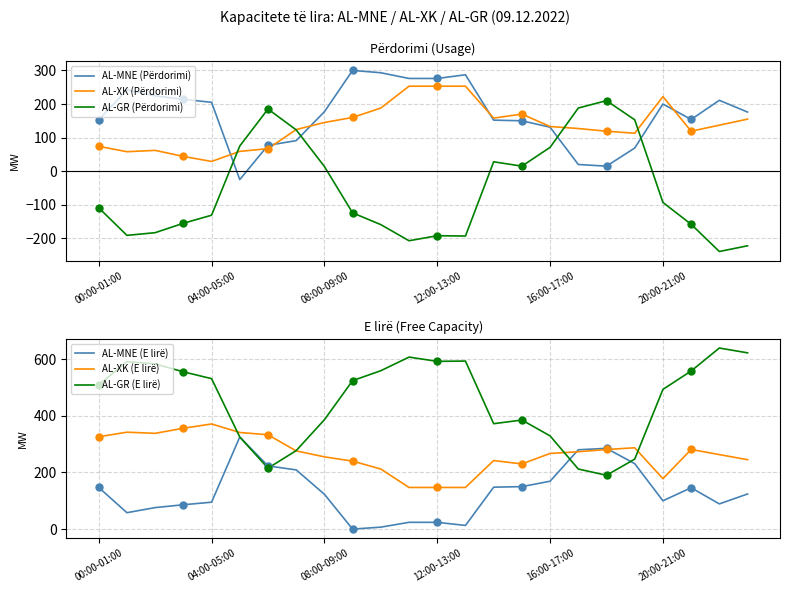

Which series has the widest spread of Y values?

AL-GR (Përdorimi)